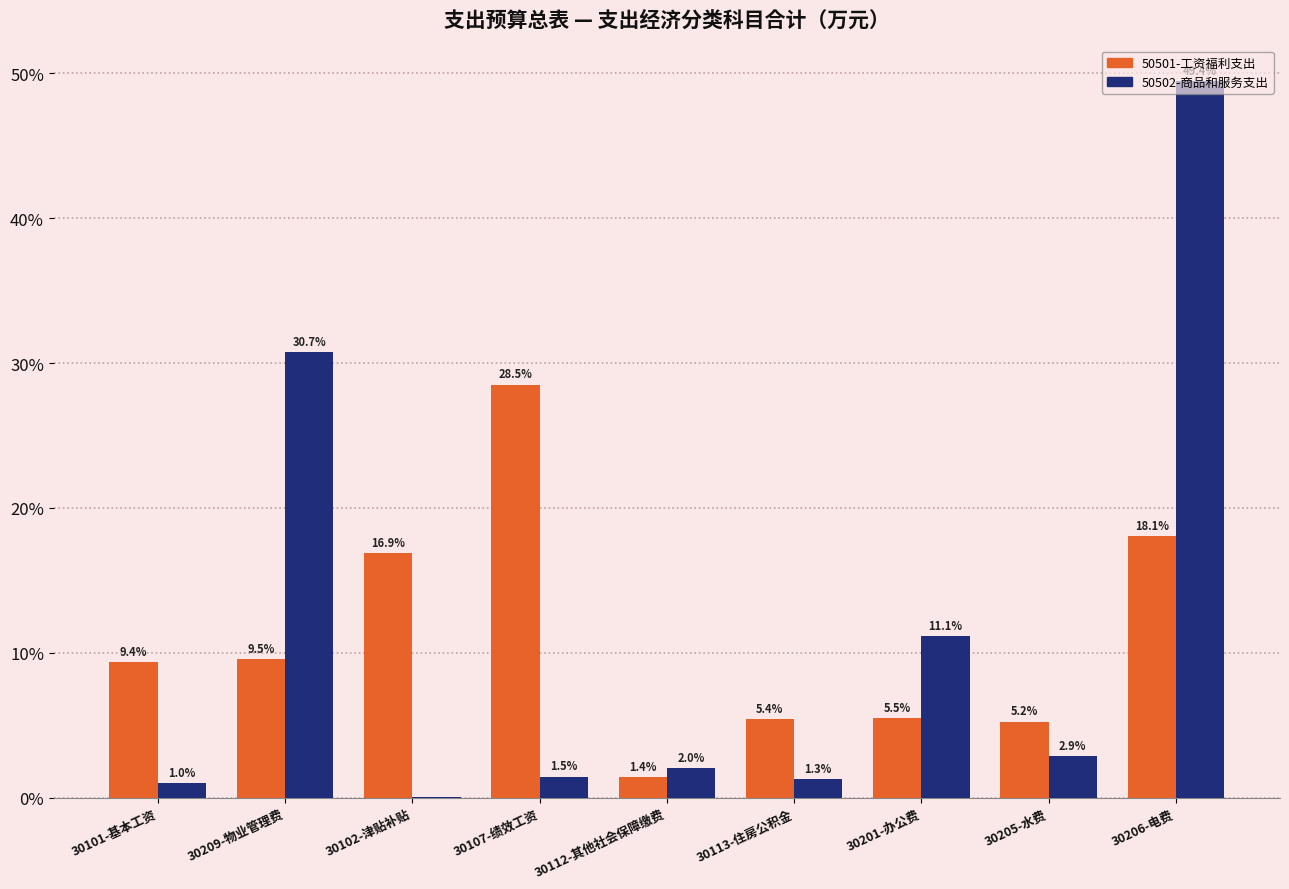

Which series changed the most between 30201-办公费 and 30206-电费?

50502-商品和服务支出